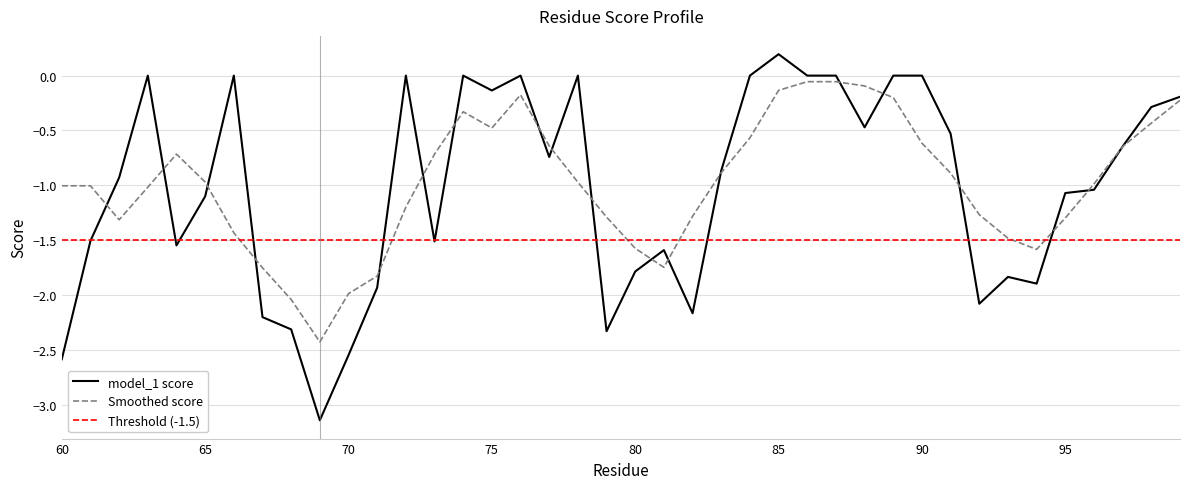

The model_1 score series shows -0.8 at 80. True or false?

False